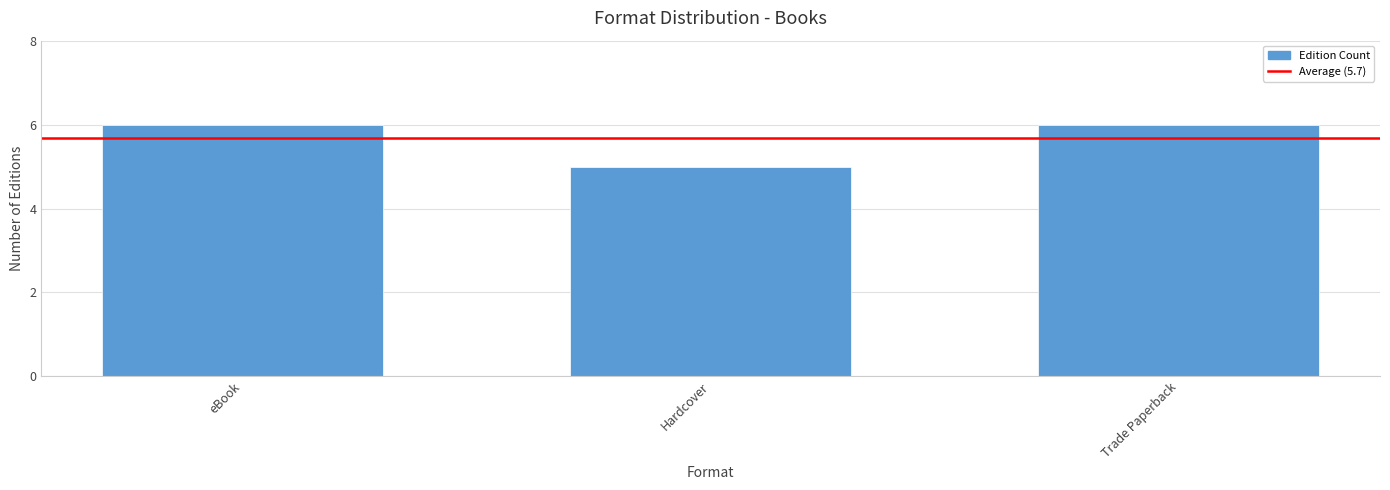

Approximately how many times larger is the value at Hardcover compared to Trade Paperback?

0.8